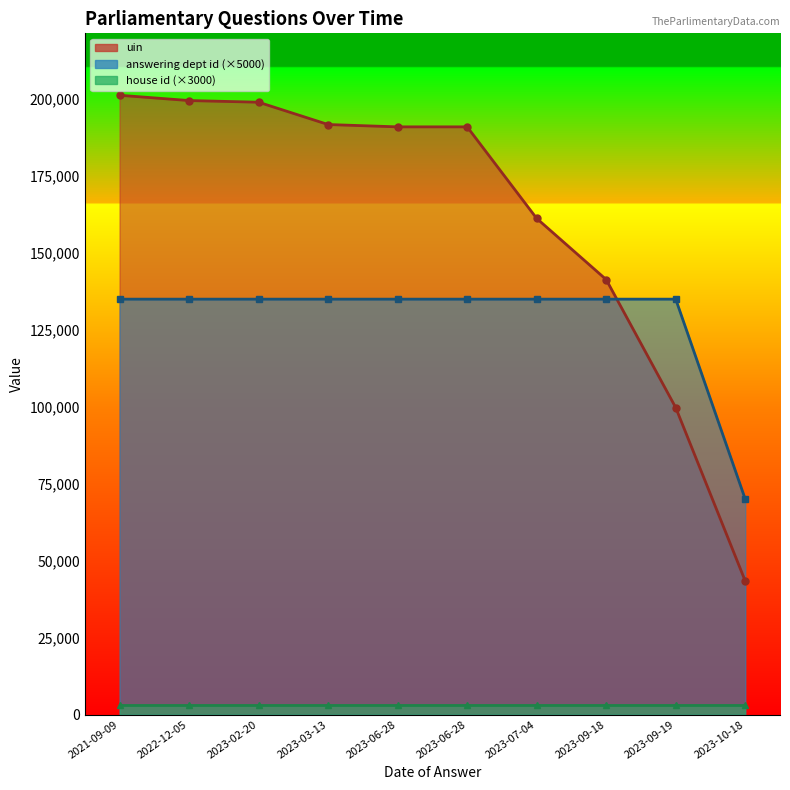

What is the spread (max minus min) of values at 2022-12-05?

64541